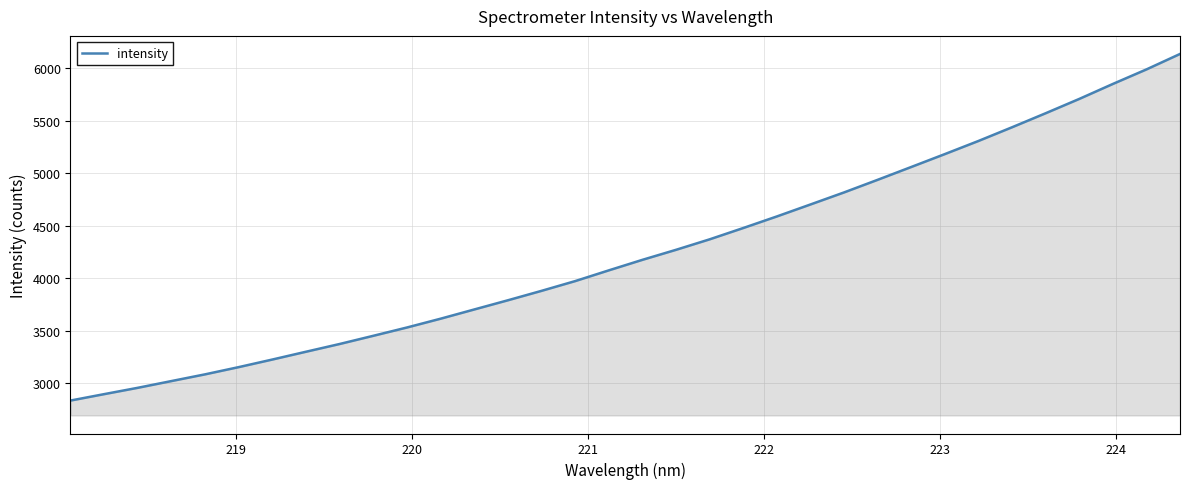

What is the smallest value displayed?

2833.8